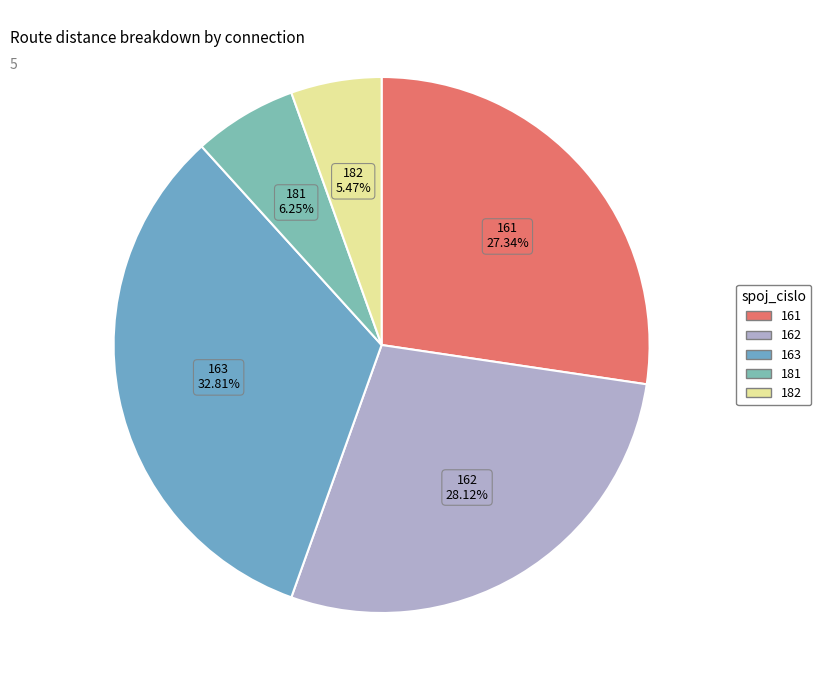

To the nearest percent, what is the difference between the largest and smallest slice percentages?

27%